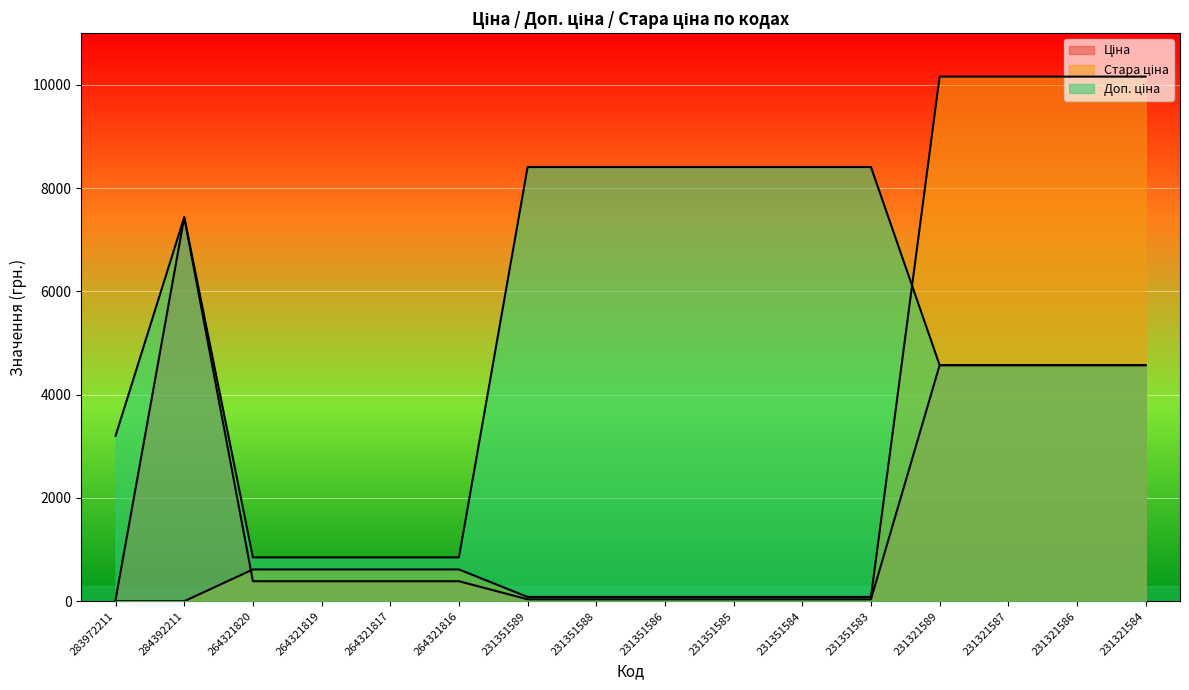

Where do Ціна and Доп. ціна first cross each other?

231351583 and 231321589